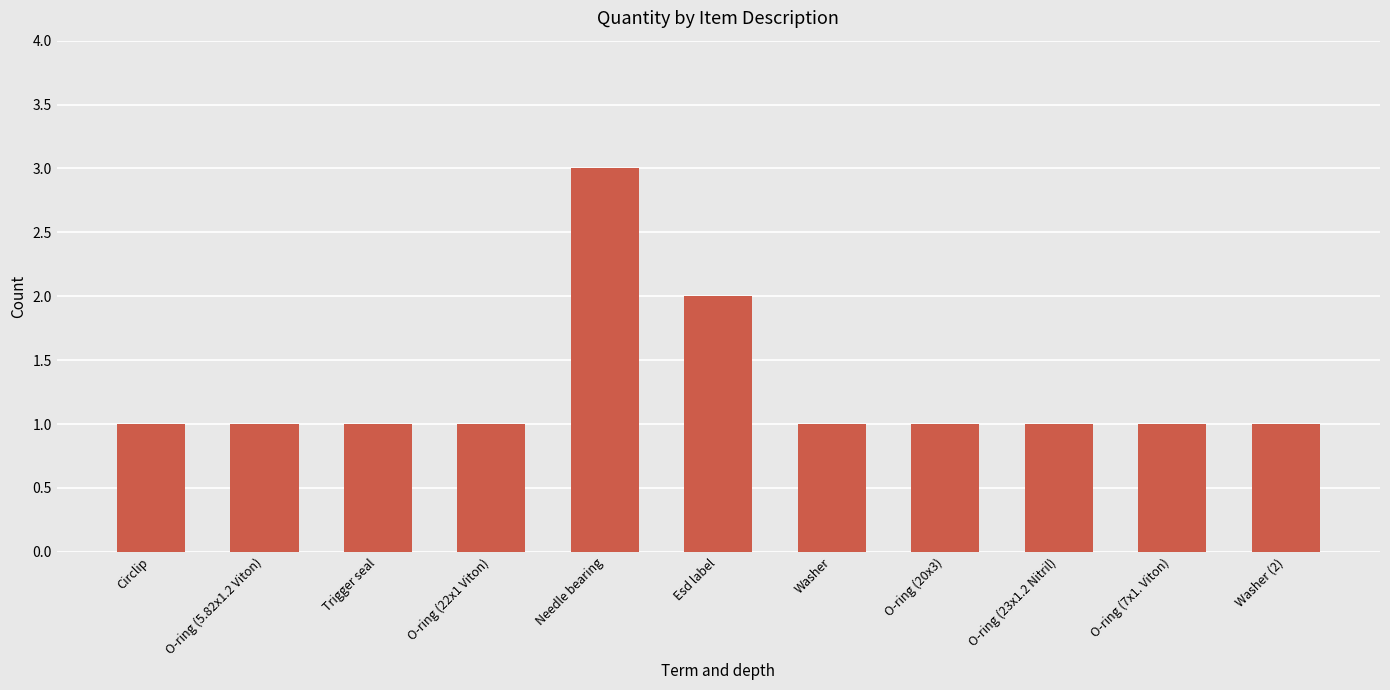

Are the bars grouped side by side (vs. stacked)?

No